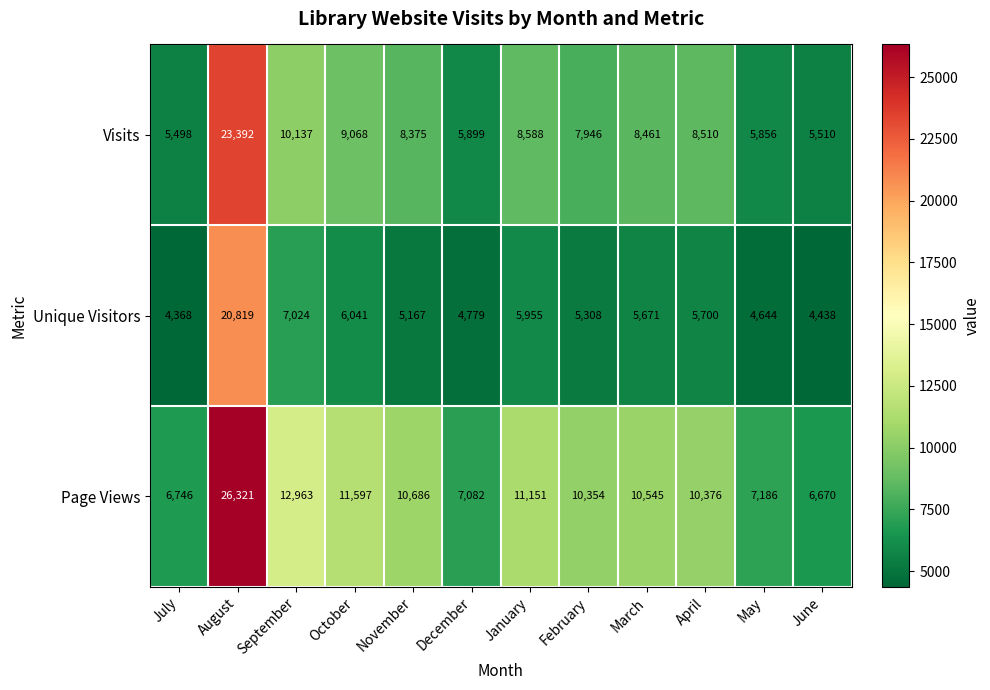

At which label is Unique Visitors closest to 12593?

September